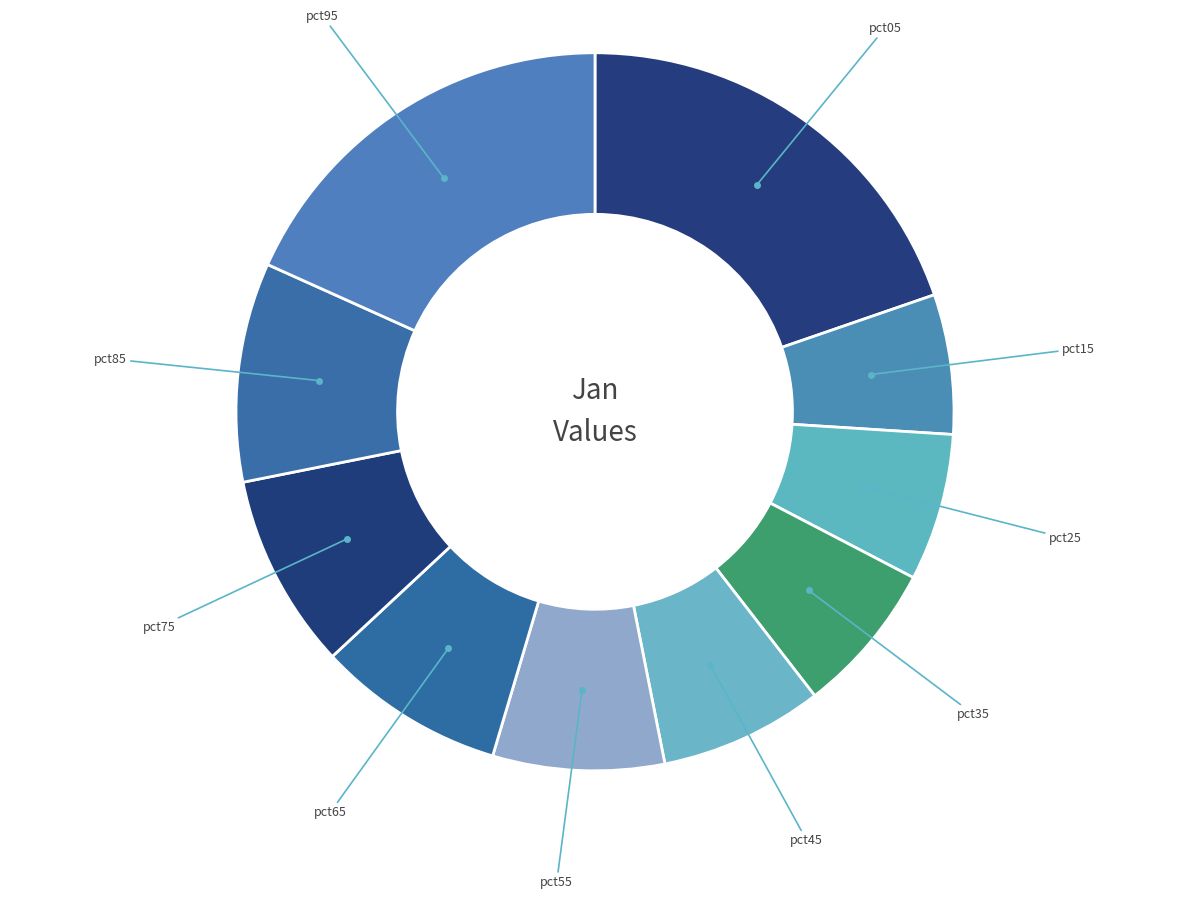

Do pct05 and pct85 together represent more than half of the pie?

No